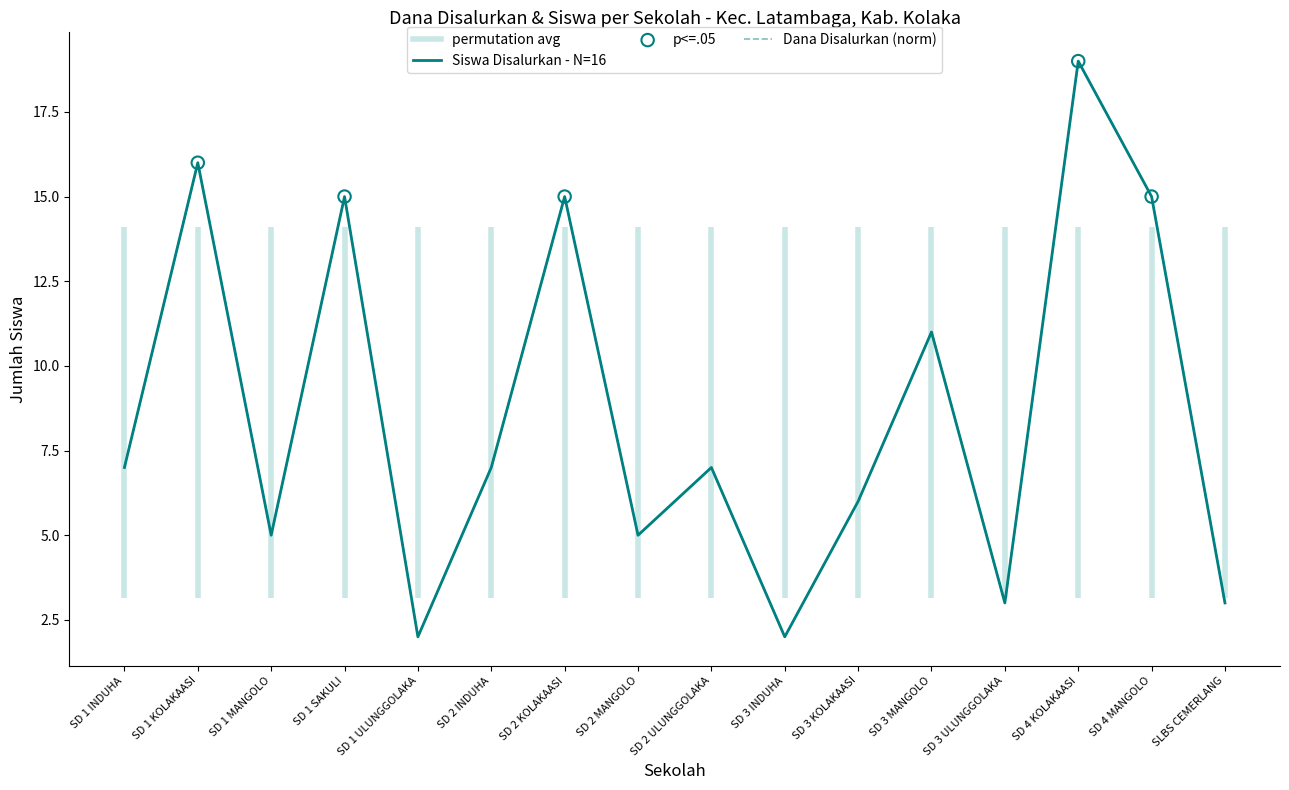

Which series has the largest total across all categories?

Dana Disalurkan